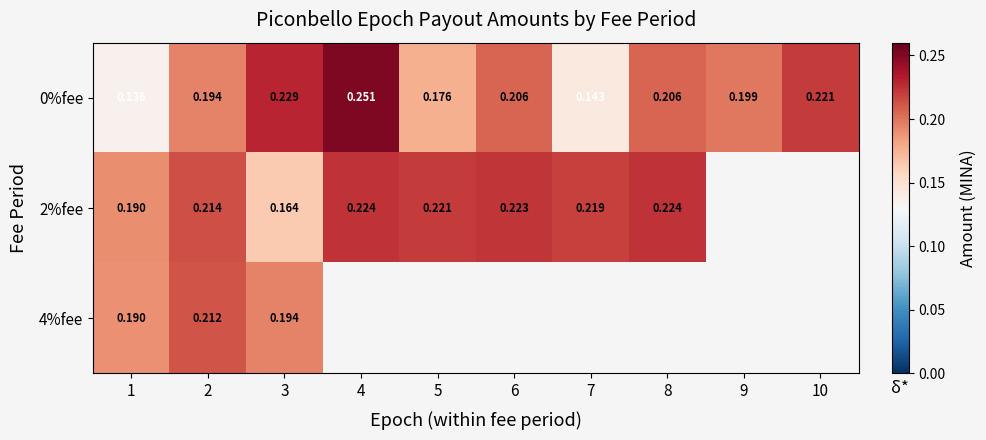

What value does the 2%fee series have at 2?

0.2